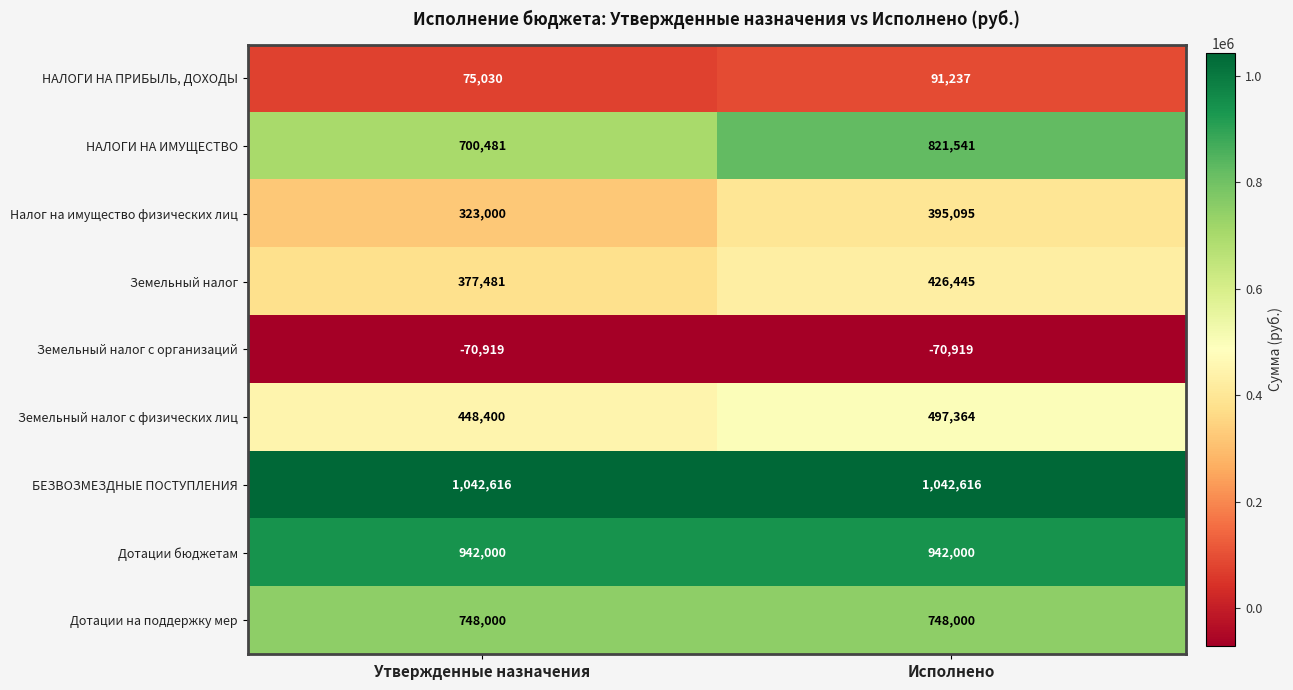

At how many categories does at least one series exceed 668608?

2